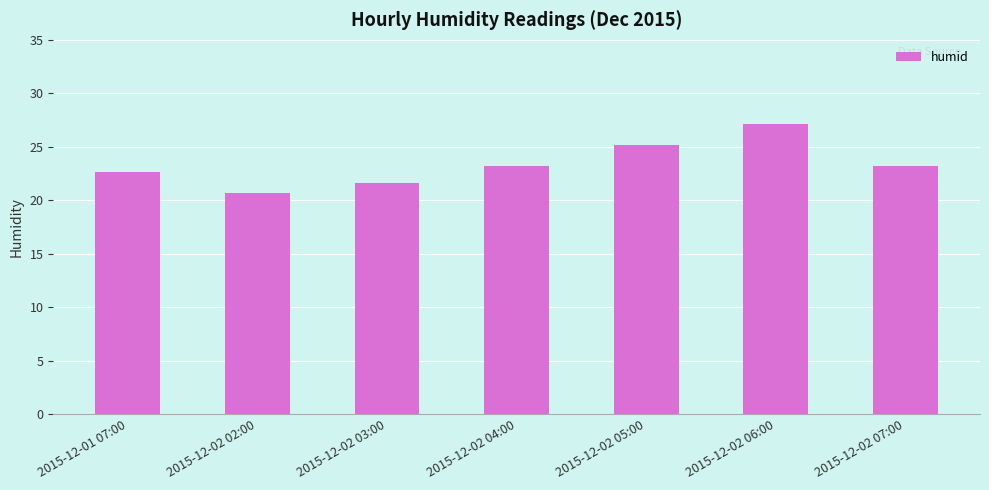

What is the value of the 7th bar from the left?

23.2